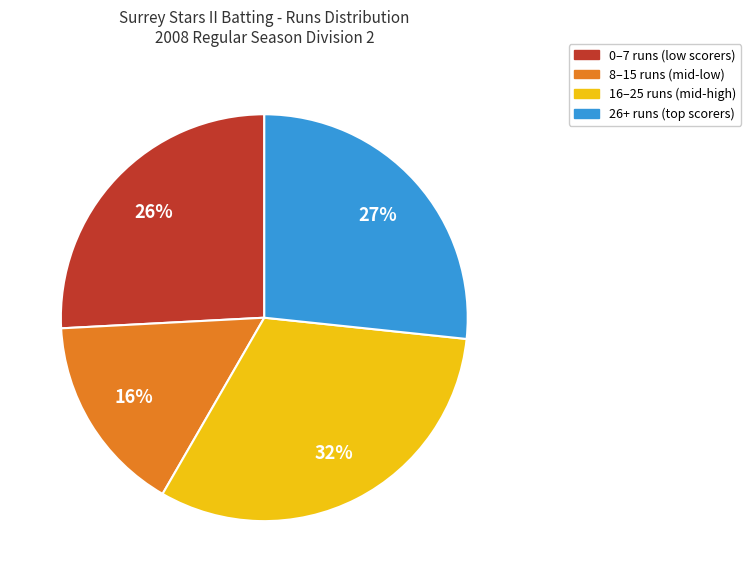

Is there any slice that represents more than half of the pie?

No